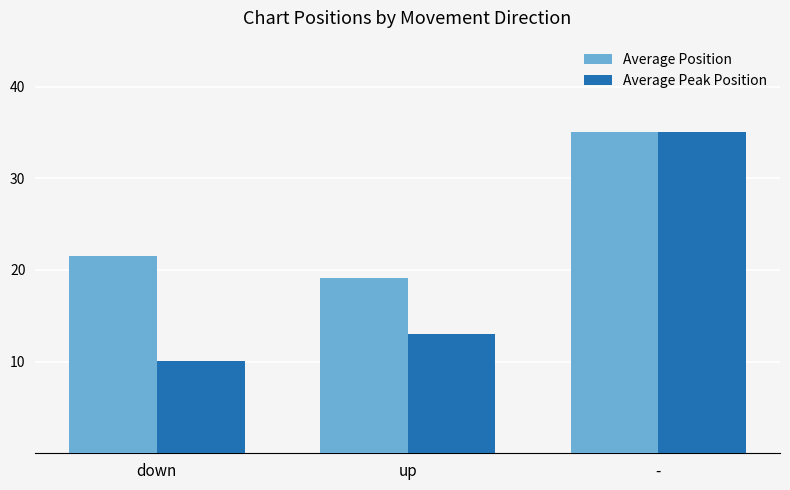

Reading right to left, what are all the values shown in this chart?

Average Position: 35.0	19.1	21.5
Average Peak Position: 35.0	13.0	10.1